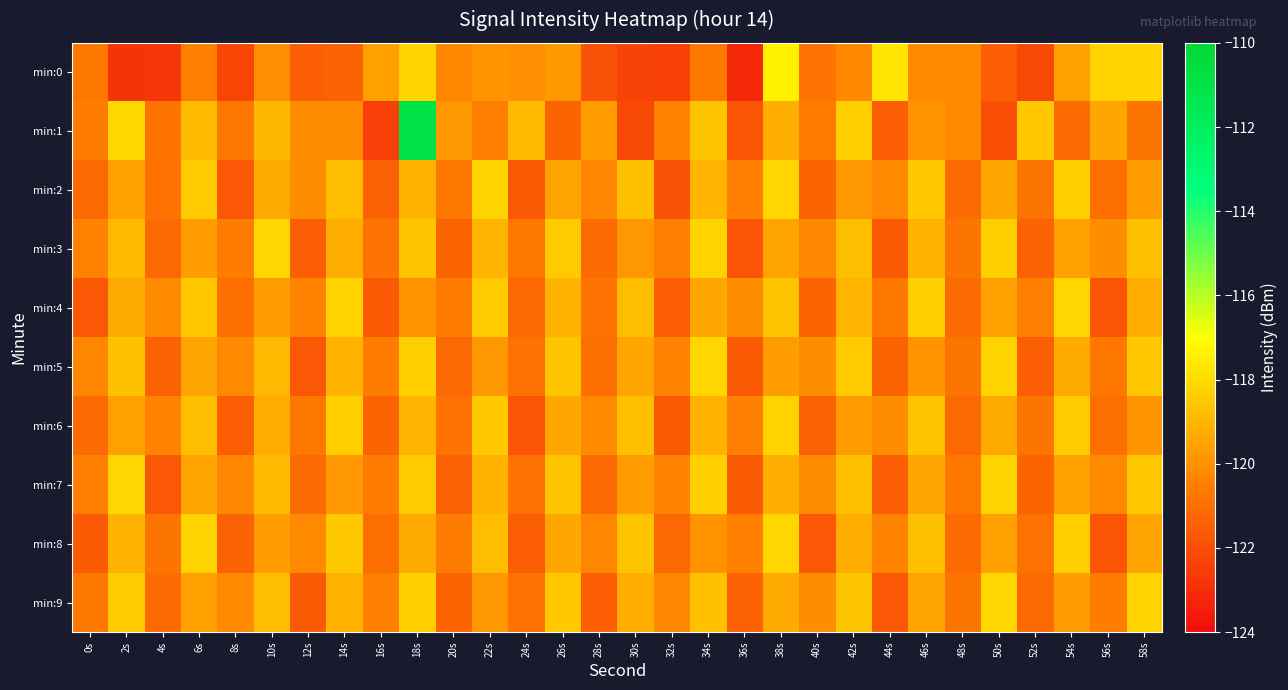

Between 16s and 56s, which series saw the biggest shift?

min:1